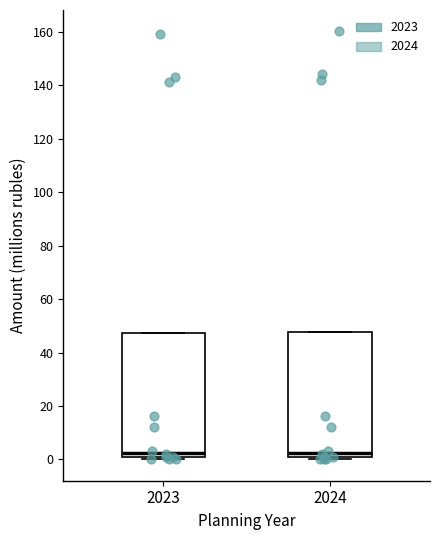

Where is the upper edge of the box at x = 2023 on the y-axis? The values are not printed on the chart, so give them approximately, as read against the axis.

48